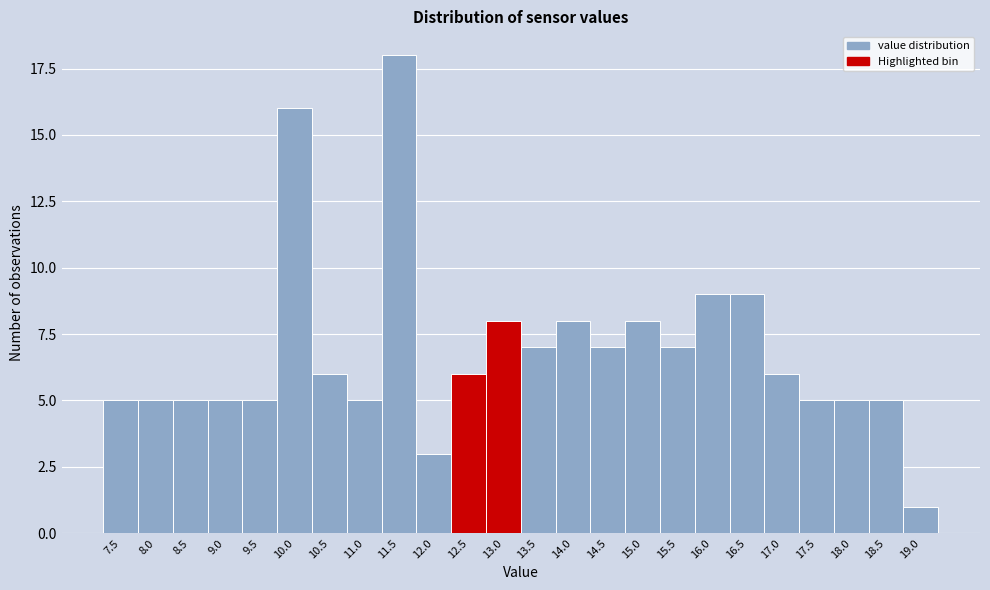

Reading right to left, what are all the values shown in this chart?

19.0=1	18.5=5	18.0=5	17.5=5	17.0=6	16.5=9	16.0=9	15.5=7	15.0=8	14.5=7	14.0=8	13.5=7	13.0=8	12.5=6	12.0=3	11.5=18	11.0=5	10.5=6	10.0=16	9.5=5	9.0=5	8.5=5	8.0=5	7.5=5